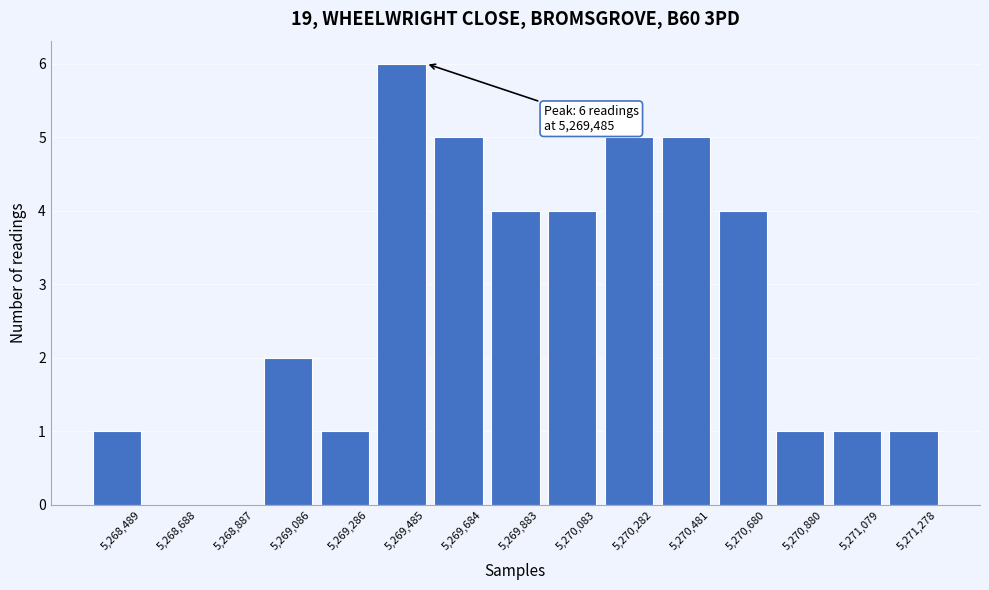

Reading right to left, what are all the values shown in this chart?

5,271,278=1	5,271,079=1	5,270,880=1	5,270,680=4	5,270,481=5	5,270,282=5	5,270,083=4	5,269,883=4	5,269,684=5	5,269,485=6	5,269,286=1	5,269,086=2	5,268,887=0	5,268,688=0	5,268,489=1